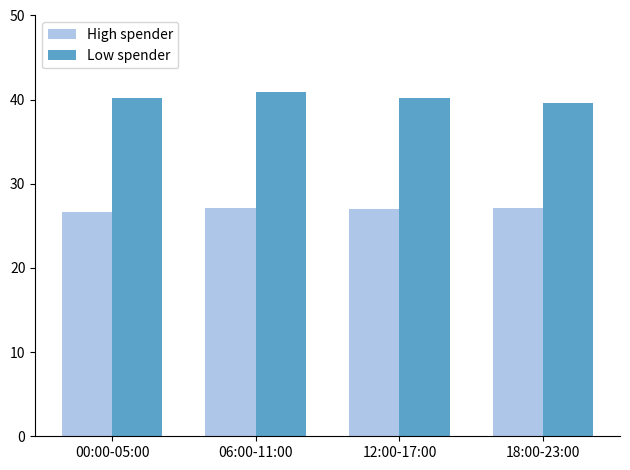

How many distinct data groups are displayed?

2